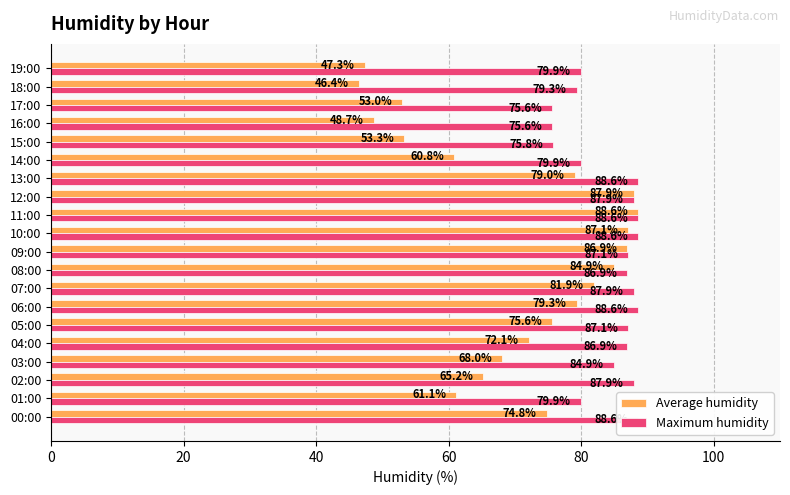

At which category is the sum across all series the highest?

11:00